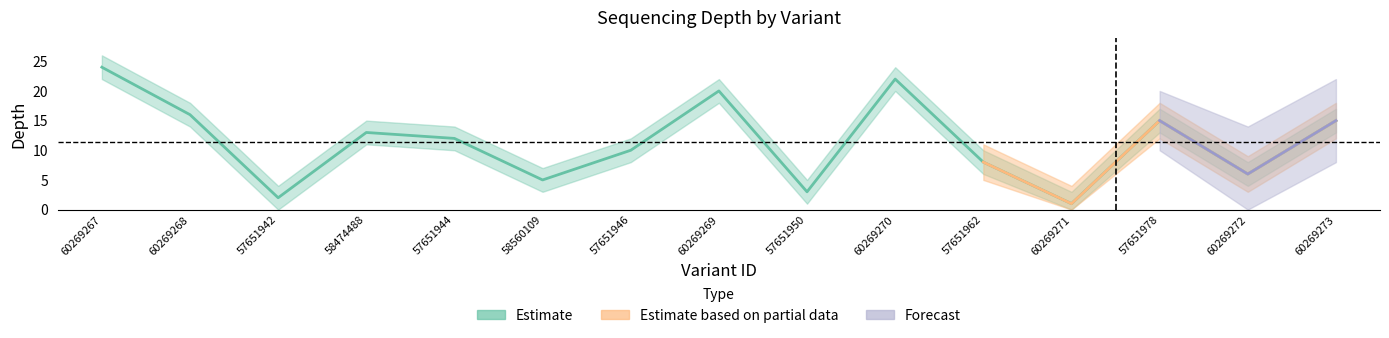

What is the difference between the depth values at 60269273 and 57651944?

3